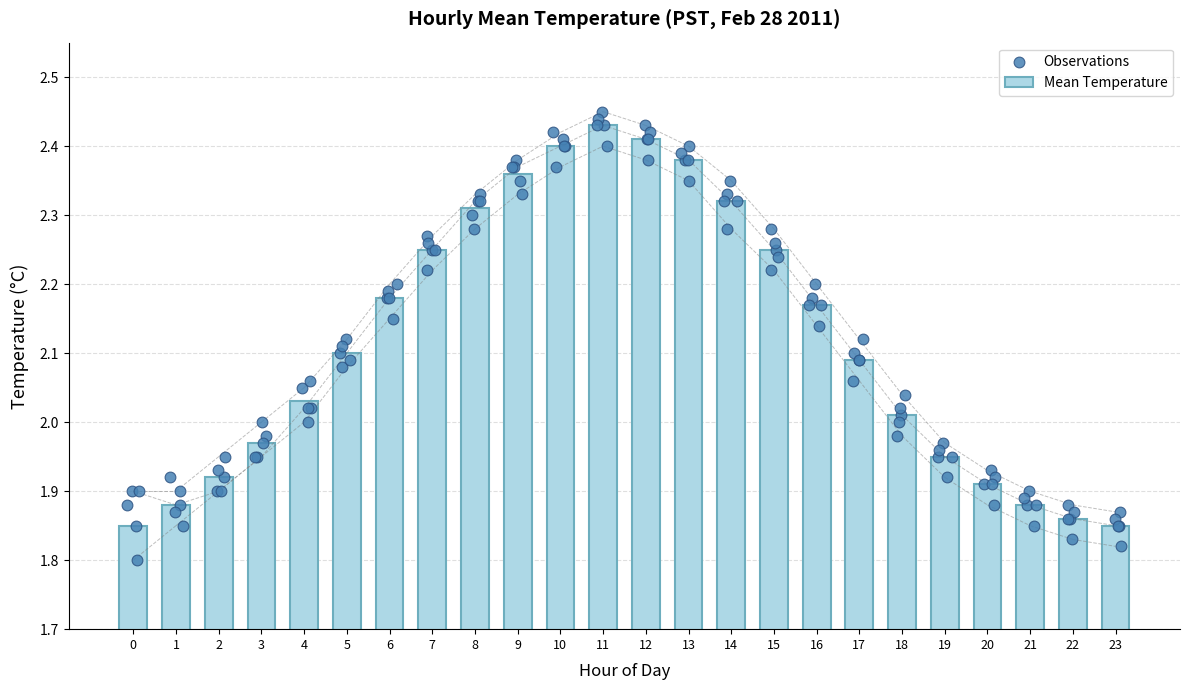

What is the change in value from 3 to 6?

+0.2